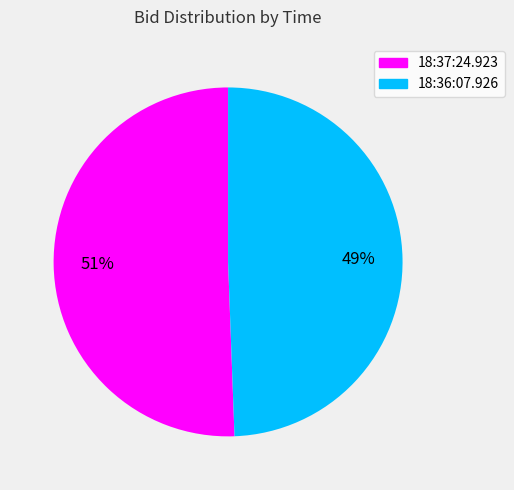

How many slices are in this pie chart?

2